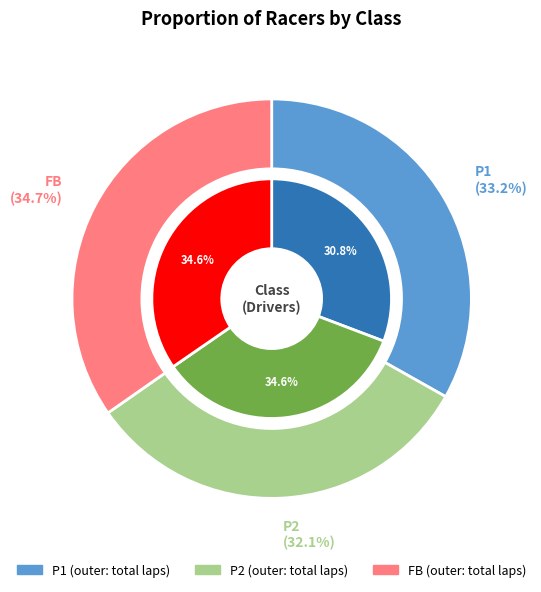

Count the number of slices in the pie.

3